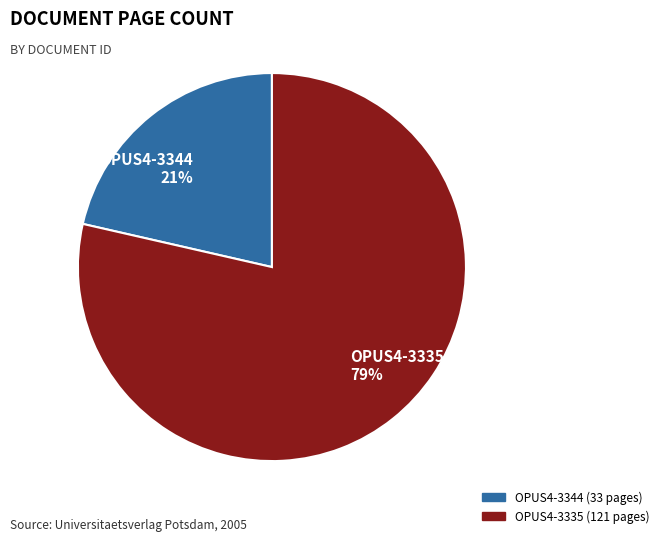

To the nearest percent, what is the combined percentage of OPUS4-3335 79% and OPUS4-3344 21%?

100%